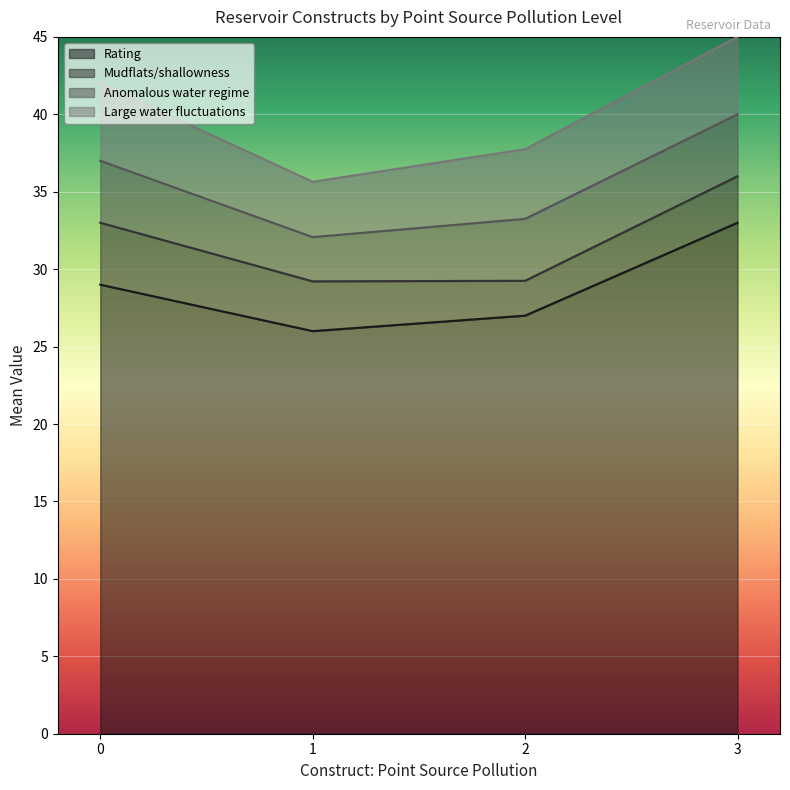

Does the chart display data point markers on the line(s)?

No